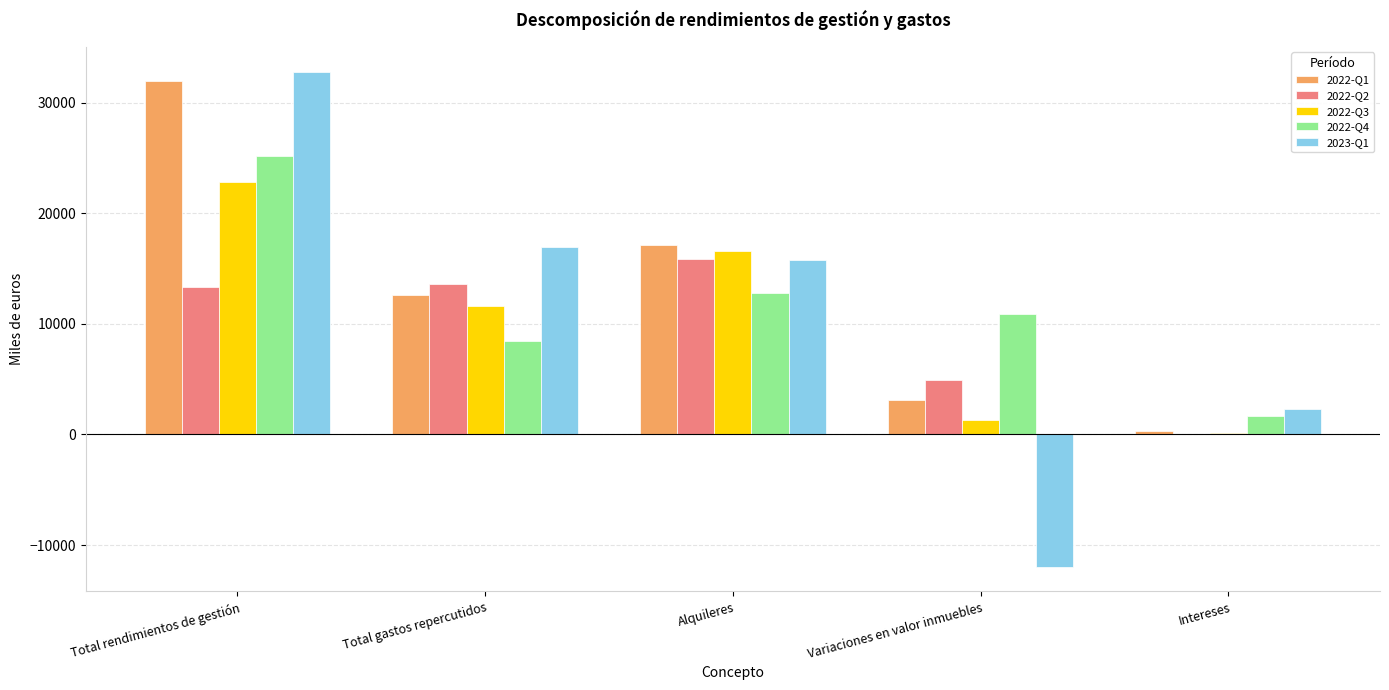

What is the greatest value displayed?

32805